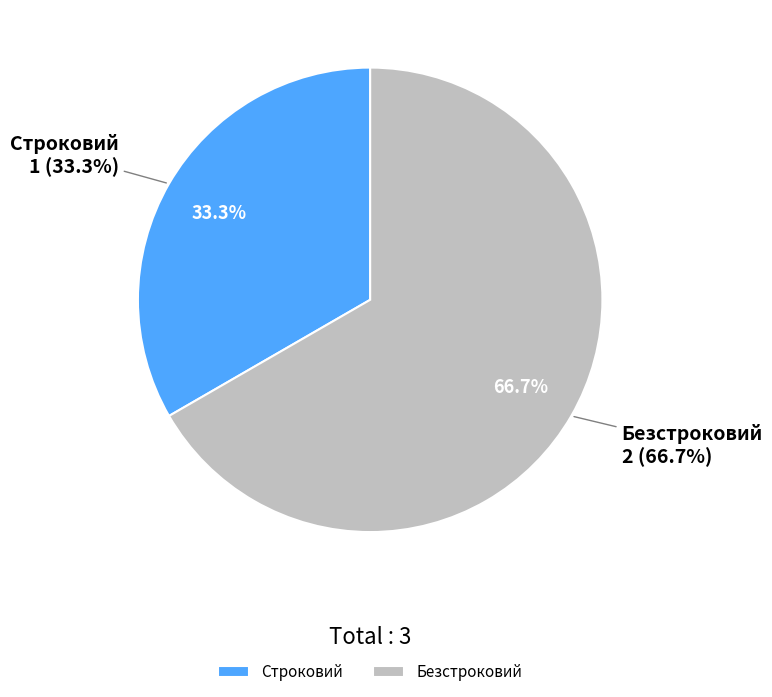

How many segments does this pie chart have?

2